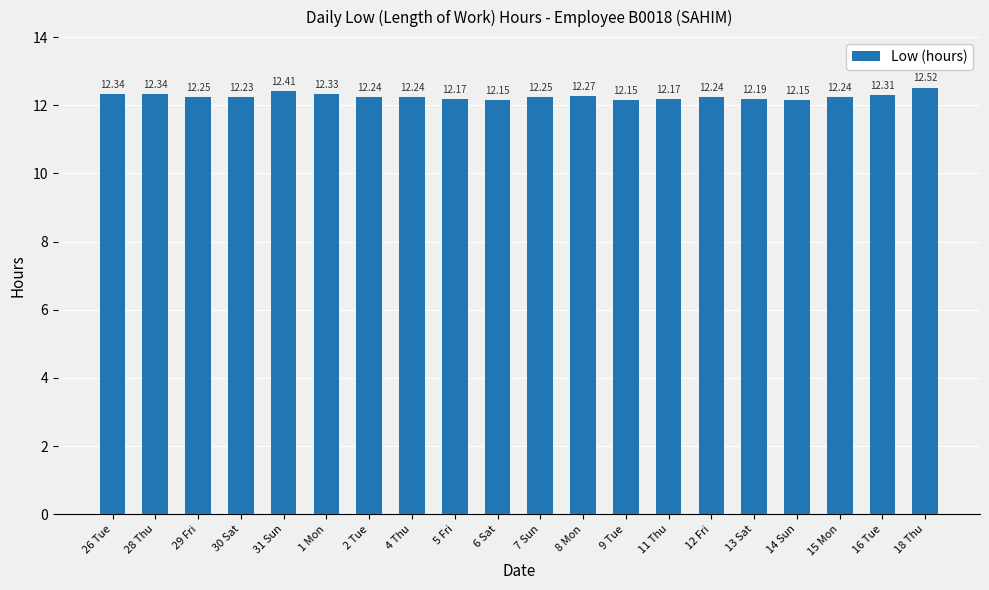

What is the value of the 13th bar from the left?

12.2